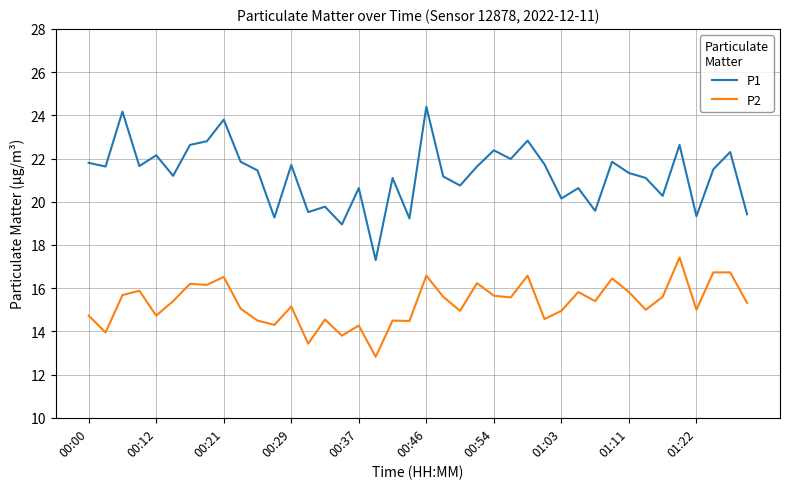

List the series in order of their peak value, lowest first.

P2, P1